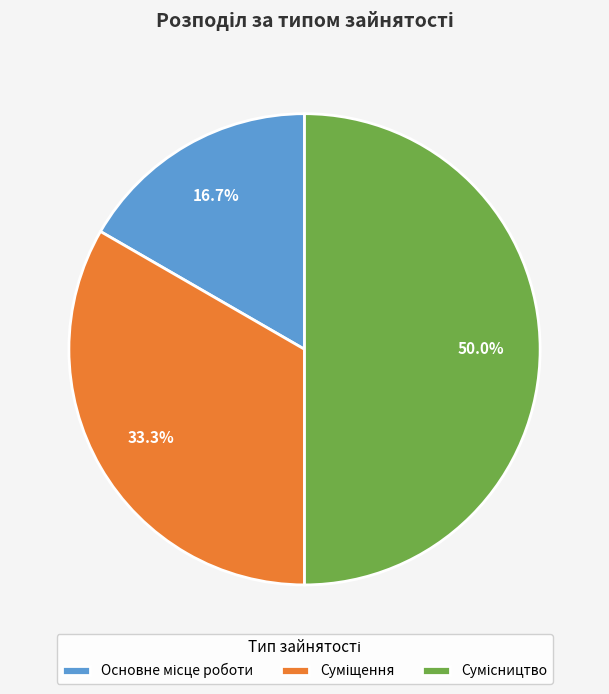

Combined, what portion of the pie is Основне місце роботи and Сумісництво?

66.7%